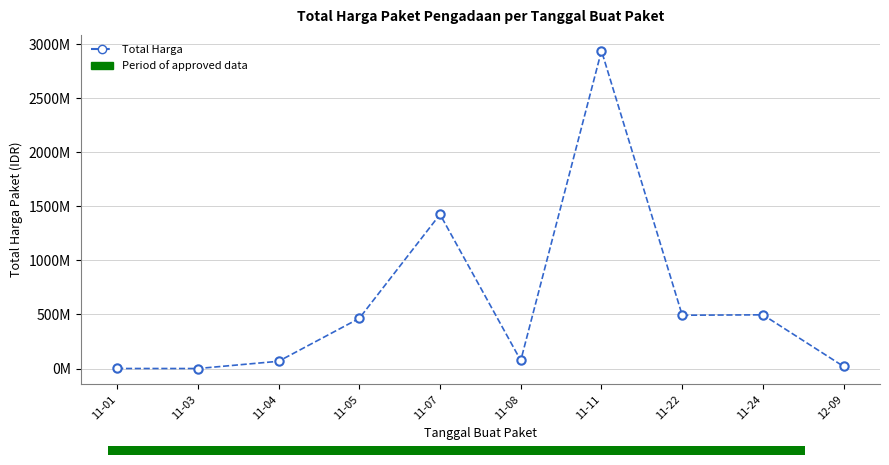

What is the difference between the values at 11-05 and 11-01?

463668500